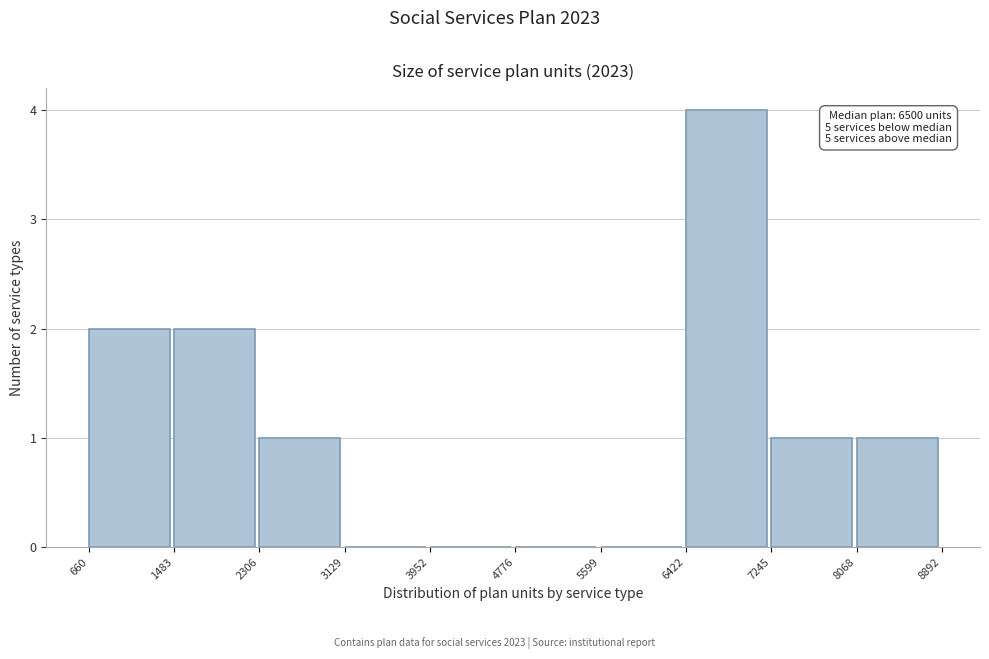

Over which range of the x-axis is the bar tallest?

6422 to 7245